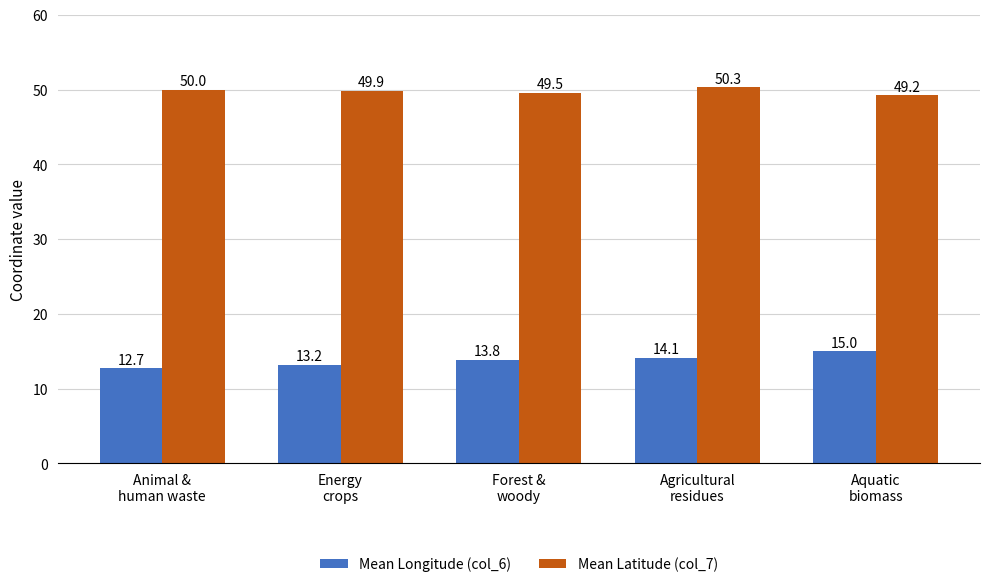

What is the difference between the highest and lowest values at Energy
crops?

36.7